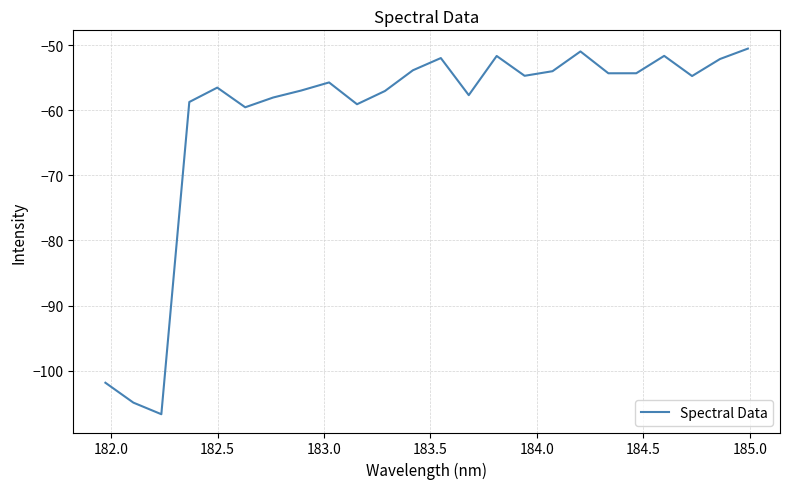

True or false: there are more than 1 points higher than both neighbors.

True